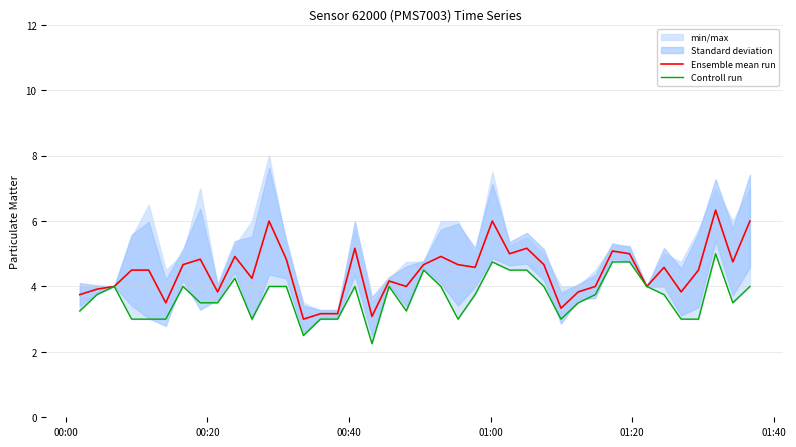

What is the highest value of the Ensemble mean run series?

6.3